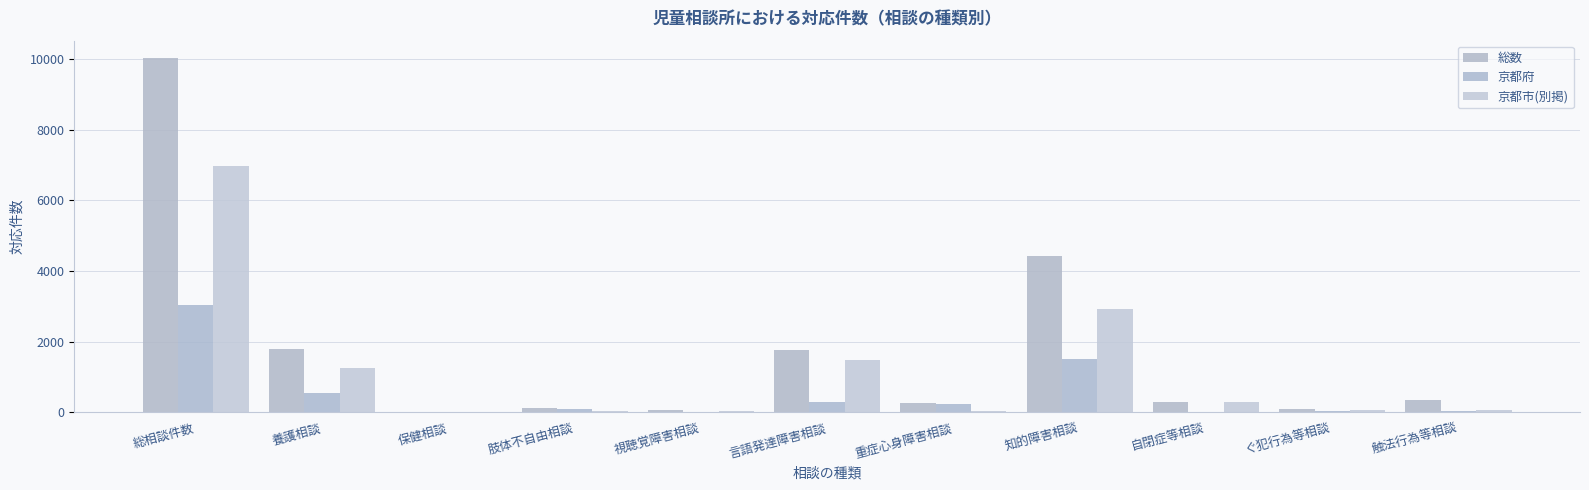

What is the sum of all 京都府 values?

5822